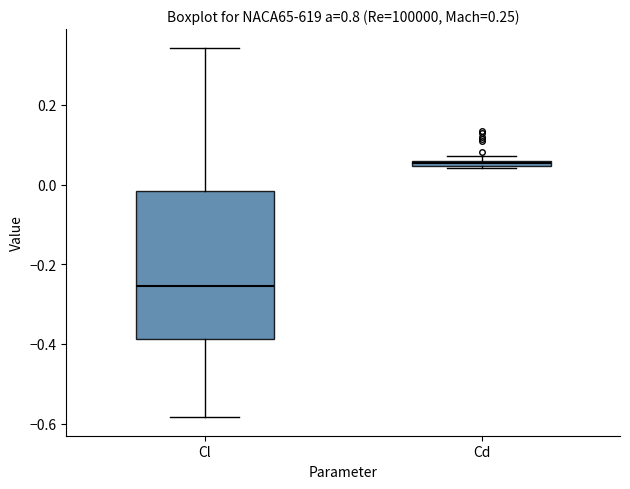

Which box is the tallest, from its lower edge to its upper edge?

Cl